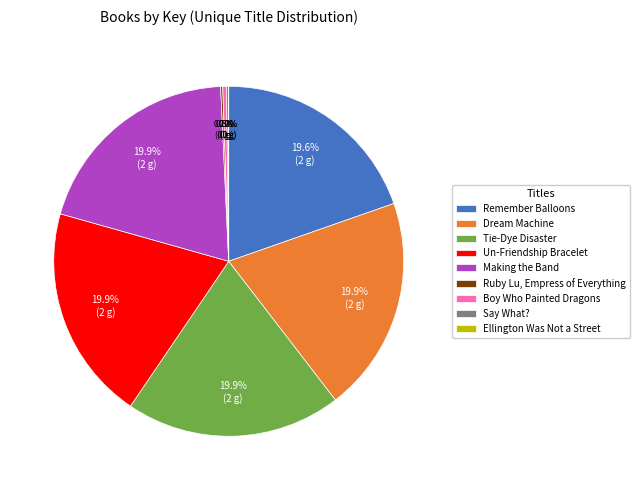

What portion of the pie excludes Remember Balloons?

80.4%